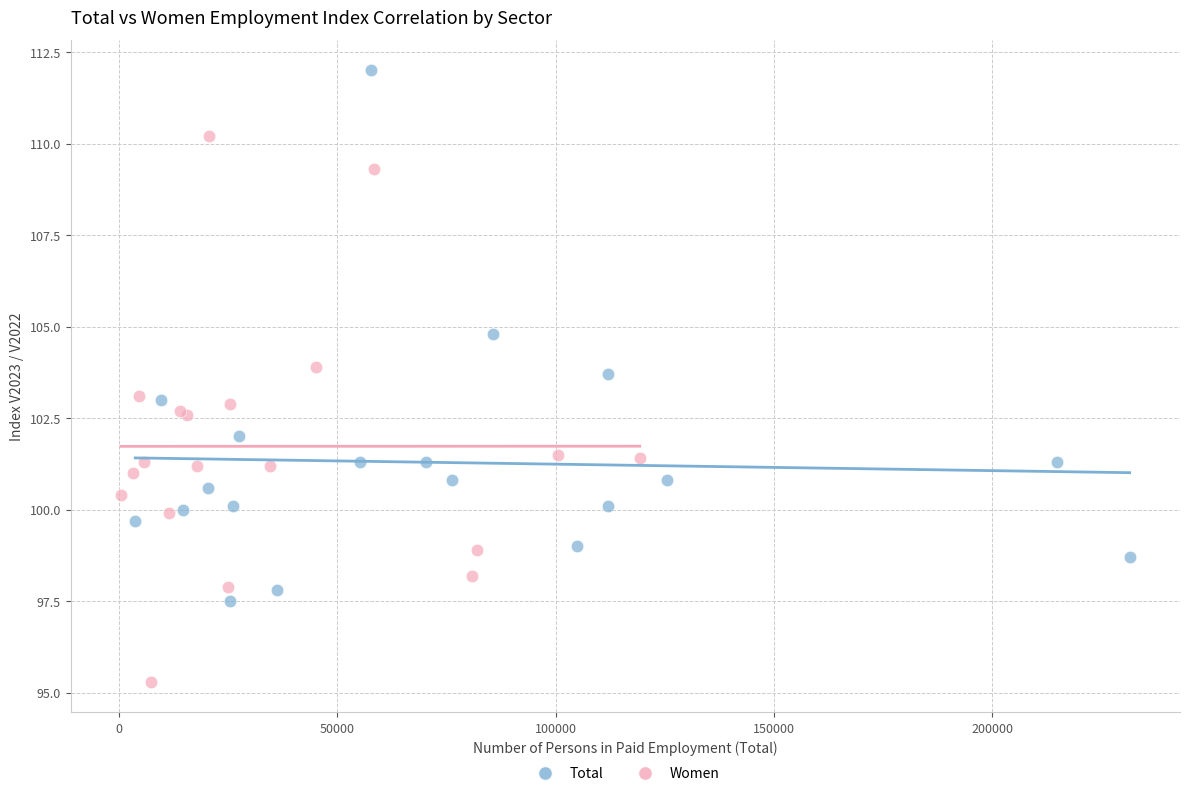

Which series reaches the maximum Y coordinate?

Total